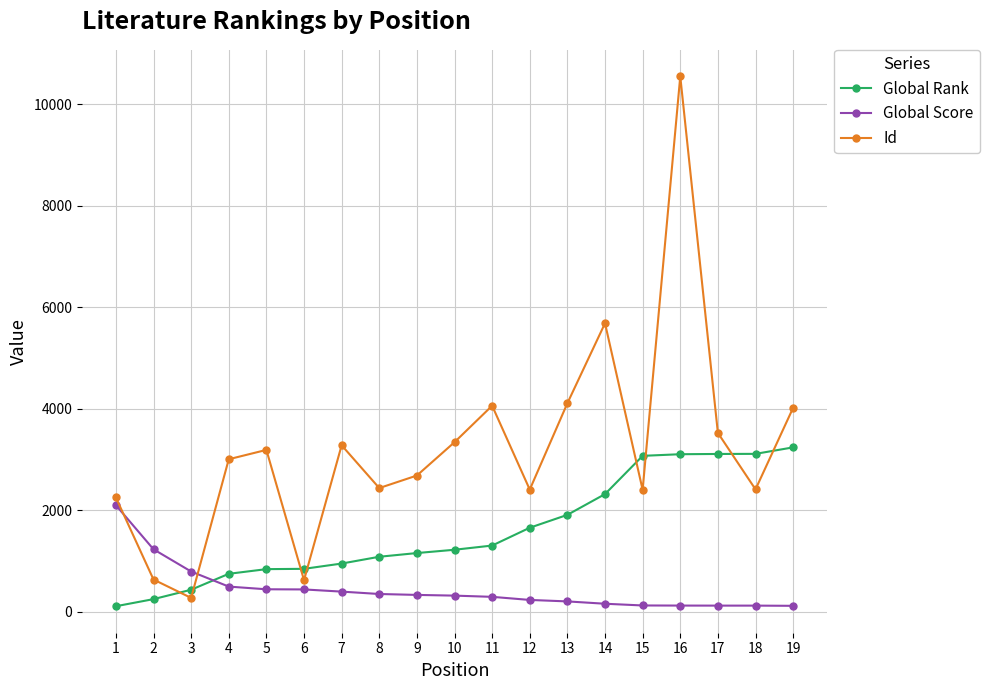

What are all the series names shown in the legend?

Global Rank, Global Score, Id